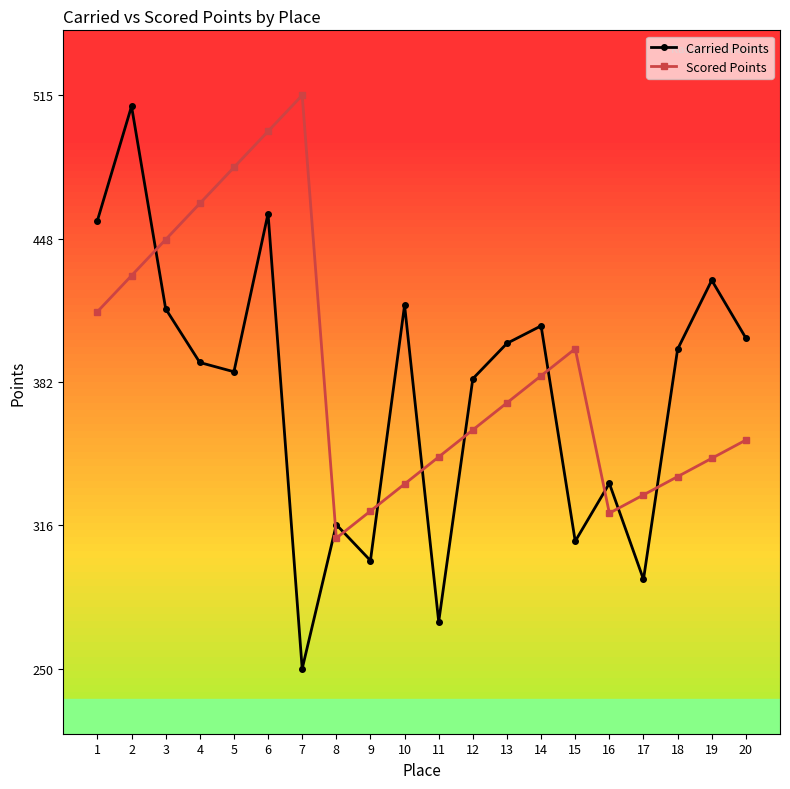

What is the smallest value displayed?

250.0